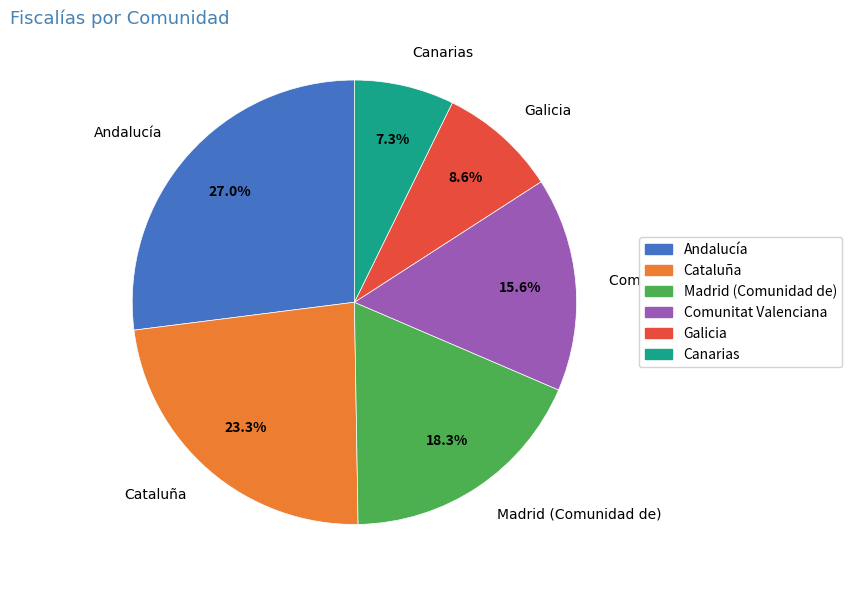

What is the smallest slice in the pie chart?

Canarias